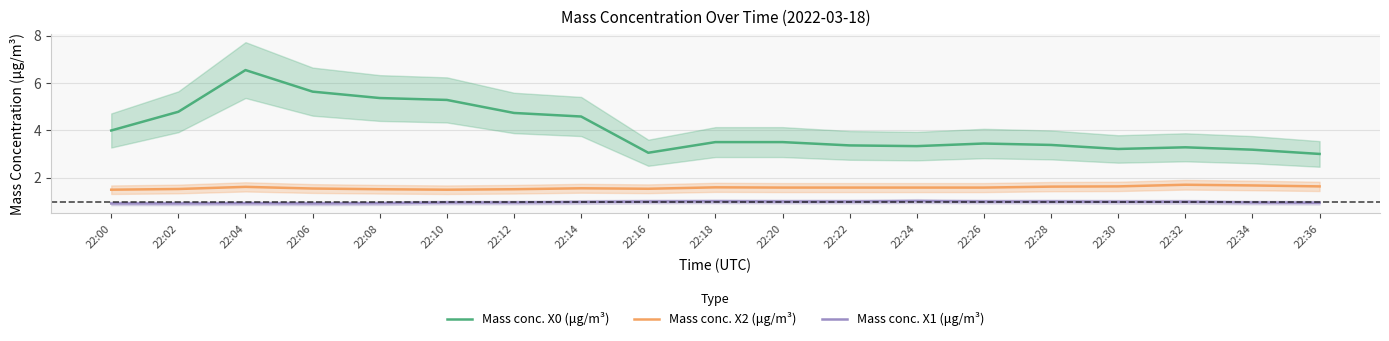

Does the chart have visible grid lines?

Yes